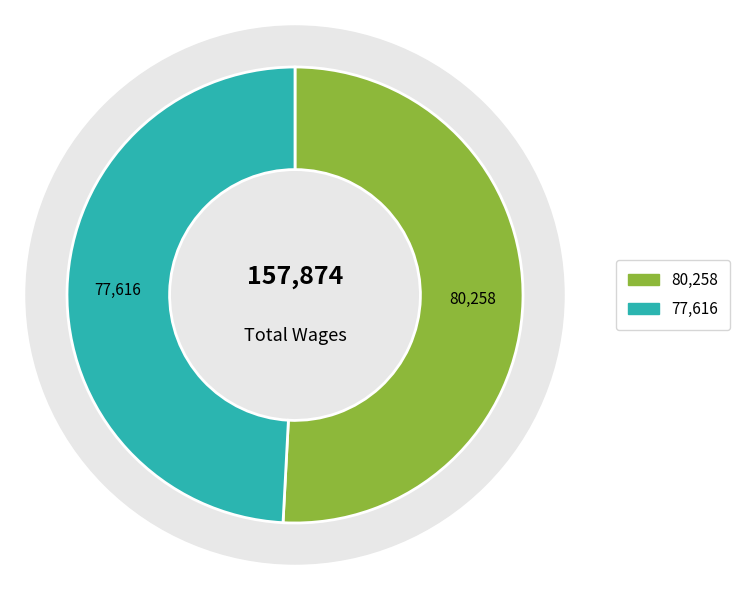

To the nearest percent, what is the average slice percentage?

50%